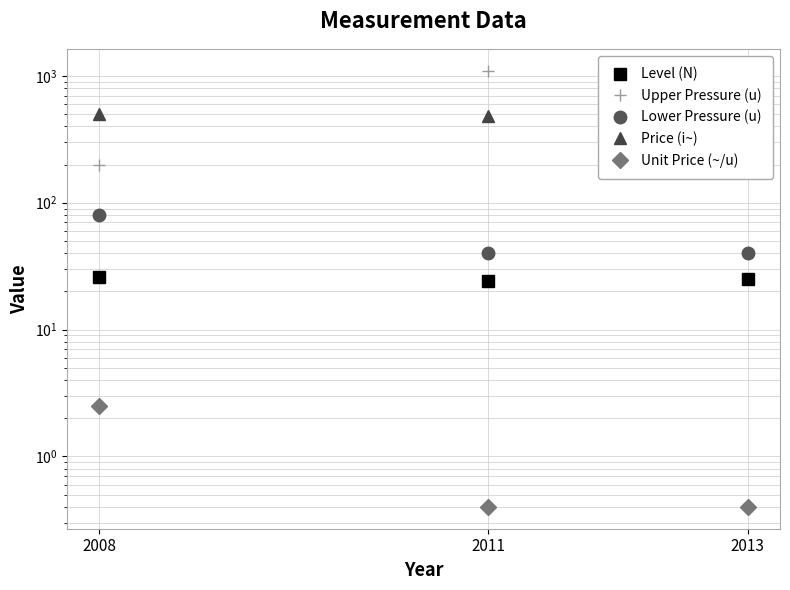

At 2013, list the series in order from largest to smallest.

Upper Pressure (u), Price (i~), Lower Pressure (u), Level (N), Unit Price (~/u)